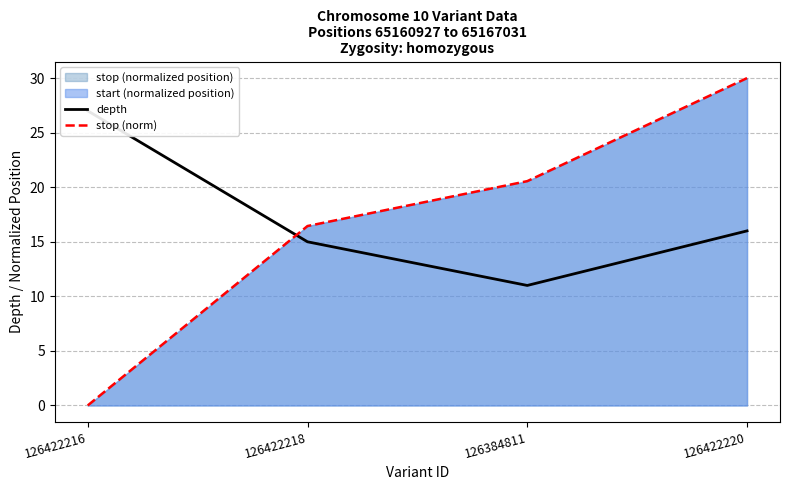

What is the value of the stop (norm) point at the 4th from the left?

30.0